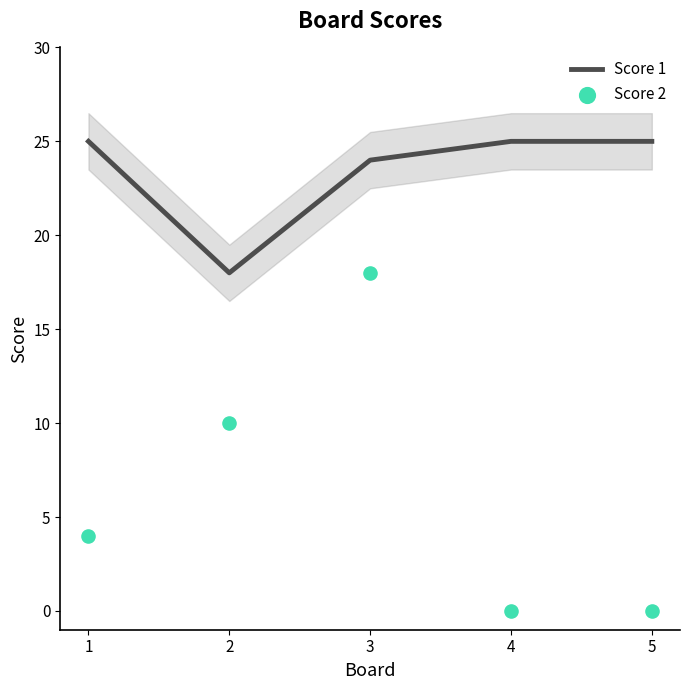

What are all the series names shown in the legend?

Score 1, Score 2